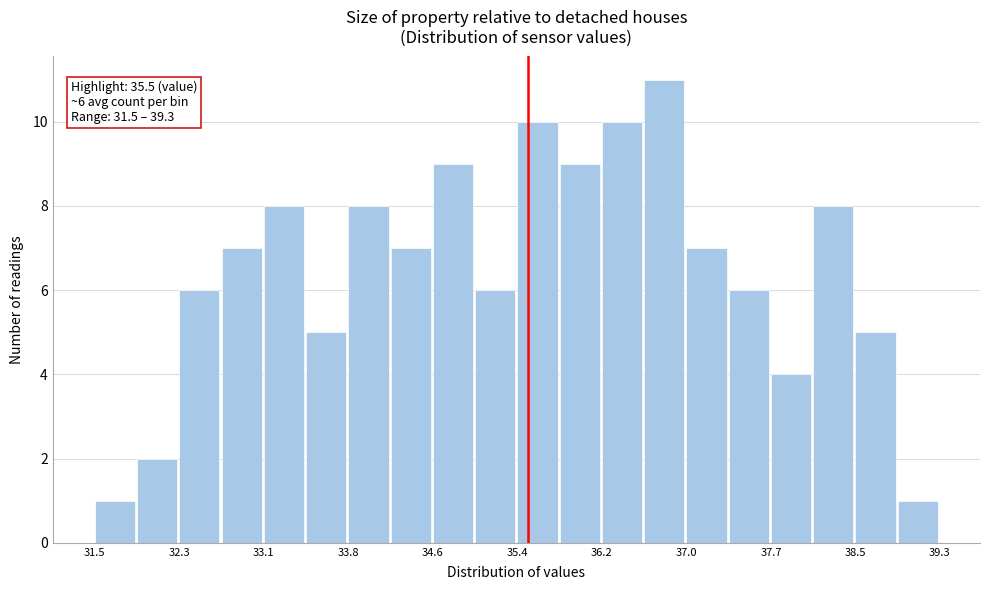

Read against the x-axis, roughly where is the centre of the tallest bar?

36.8